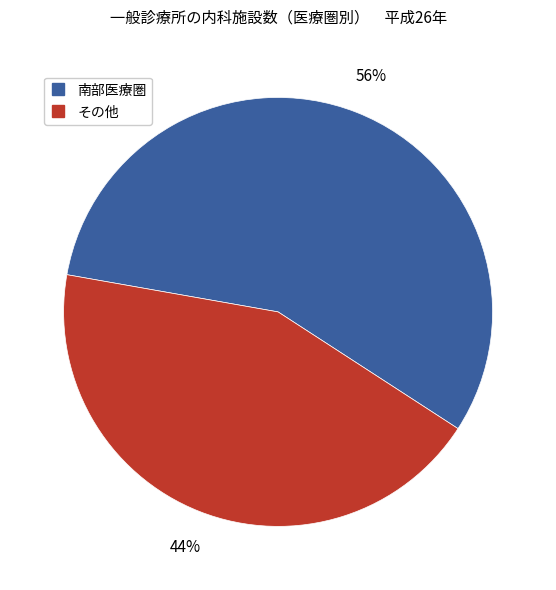

Does any single category account for the majority?

Yes